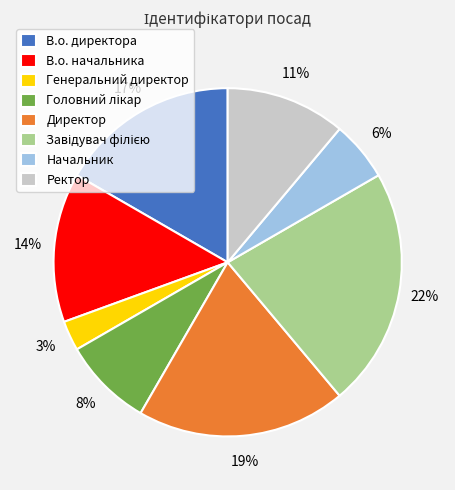

What is the ratio of the value at В.о. начальника to the value at Директор?

0.7